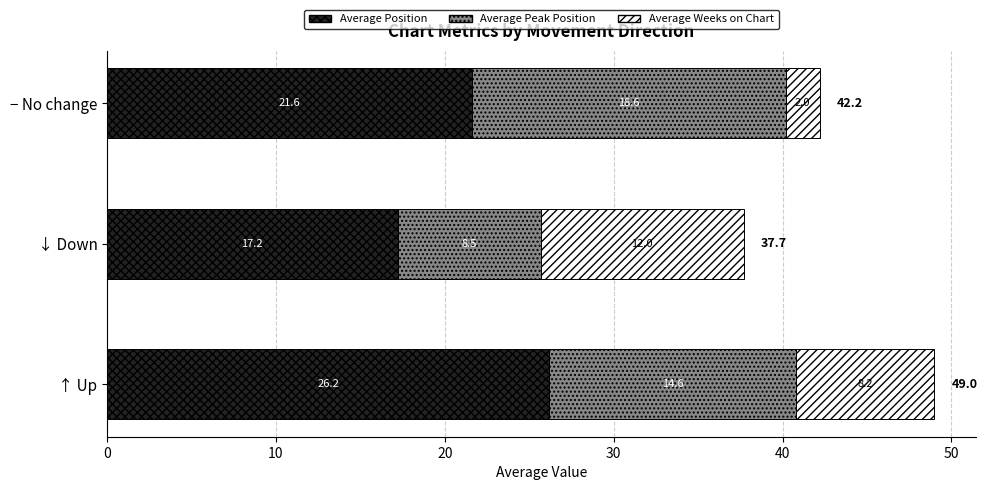

Read the Average Position value at ↓ Down.

17.2